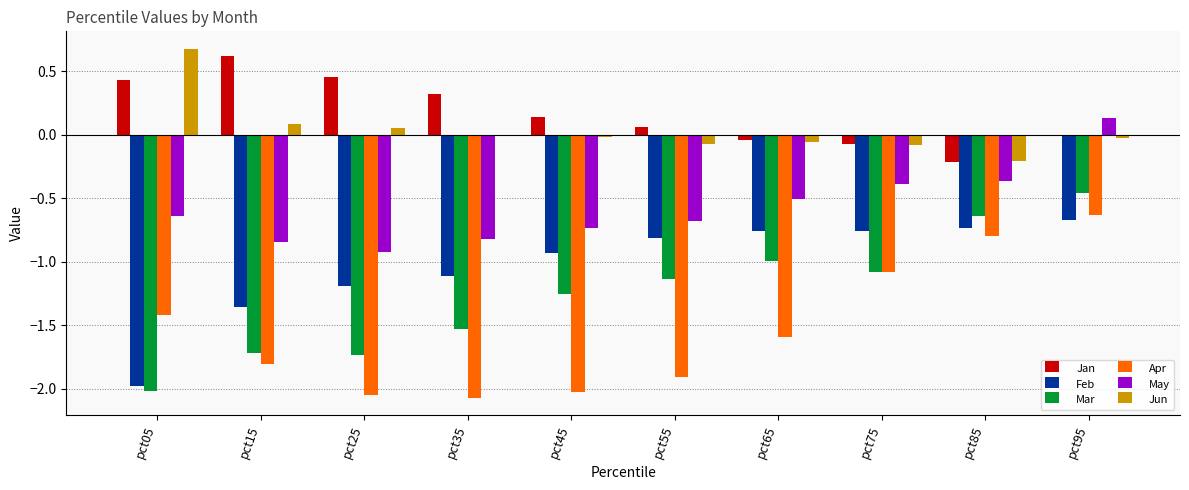

The Mar series shows -2.0 at pct55. True or false?

False